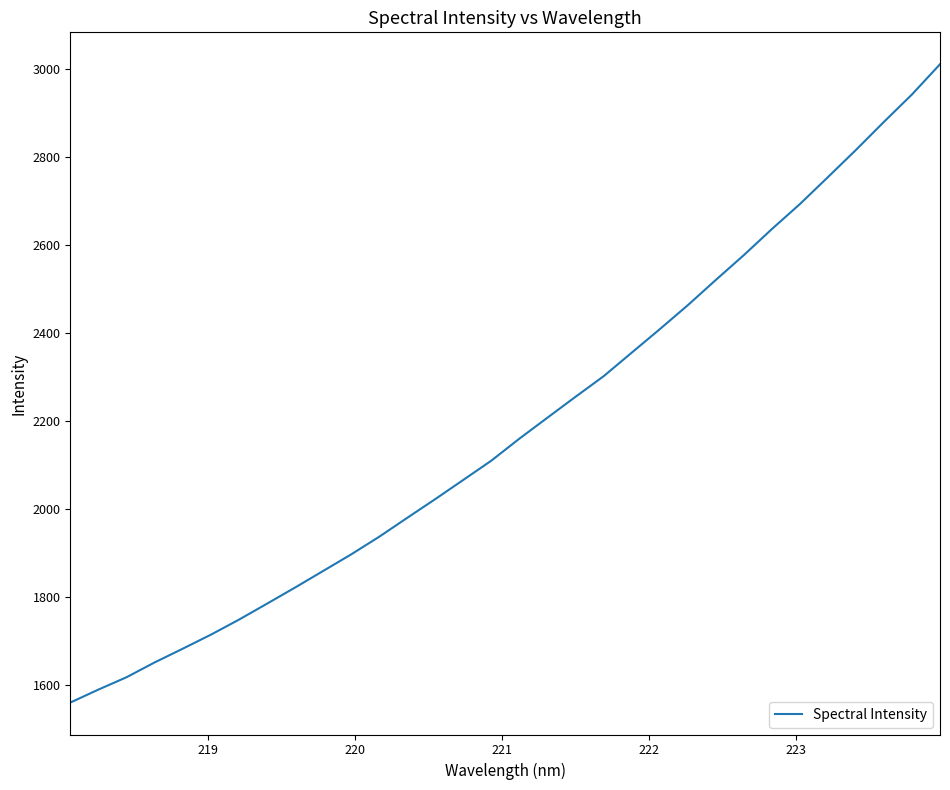

What is the difference between the maximum and minimum values?

1450.3